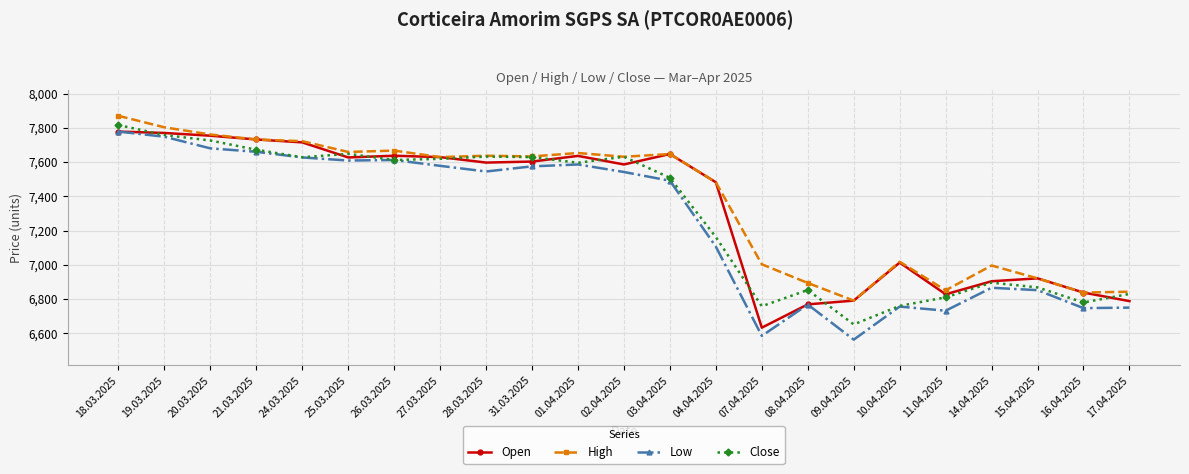

Does the chart display data point markers on the line(s)?

Yes